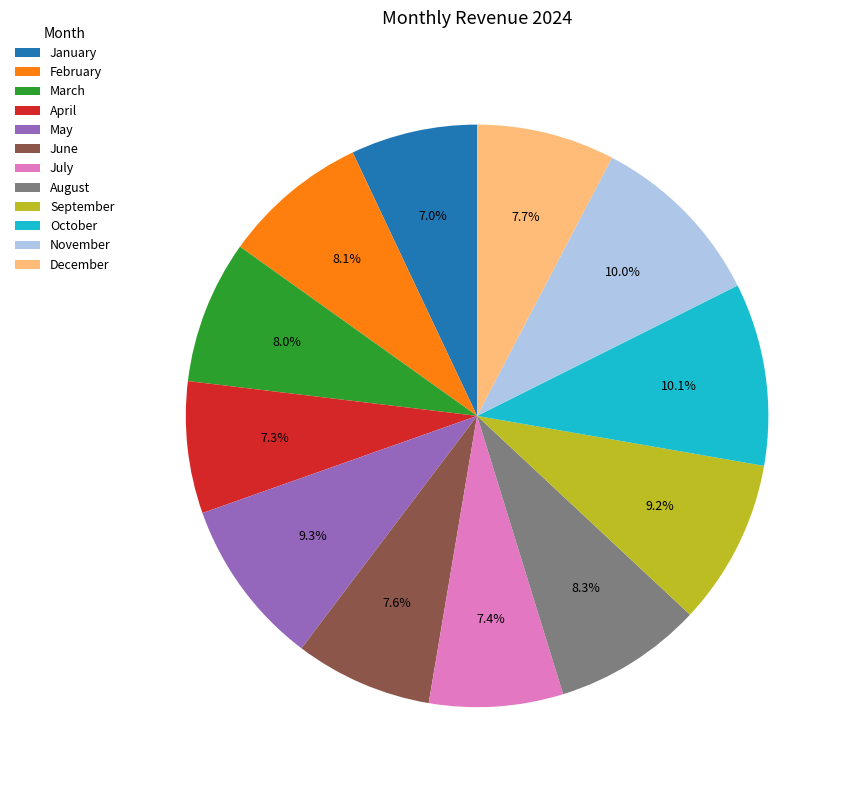

What percentage is NOT represented by March?

92.0%